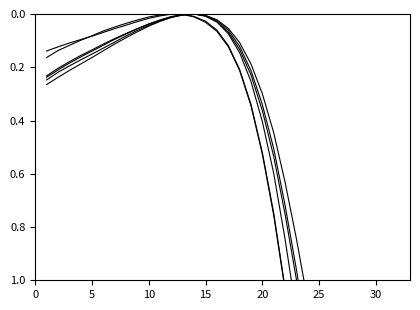

The value of Well 2 at 31 is 4.1. True or false?

False